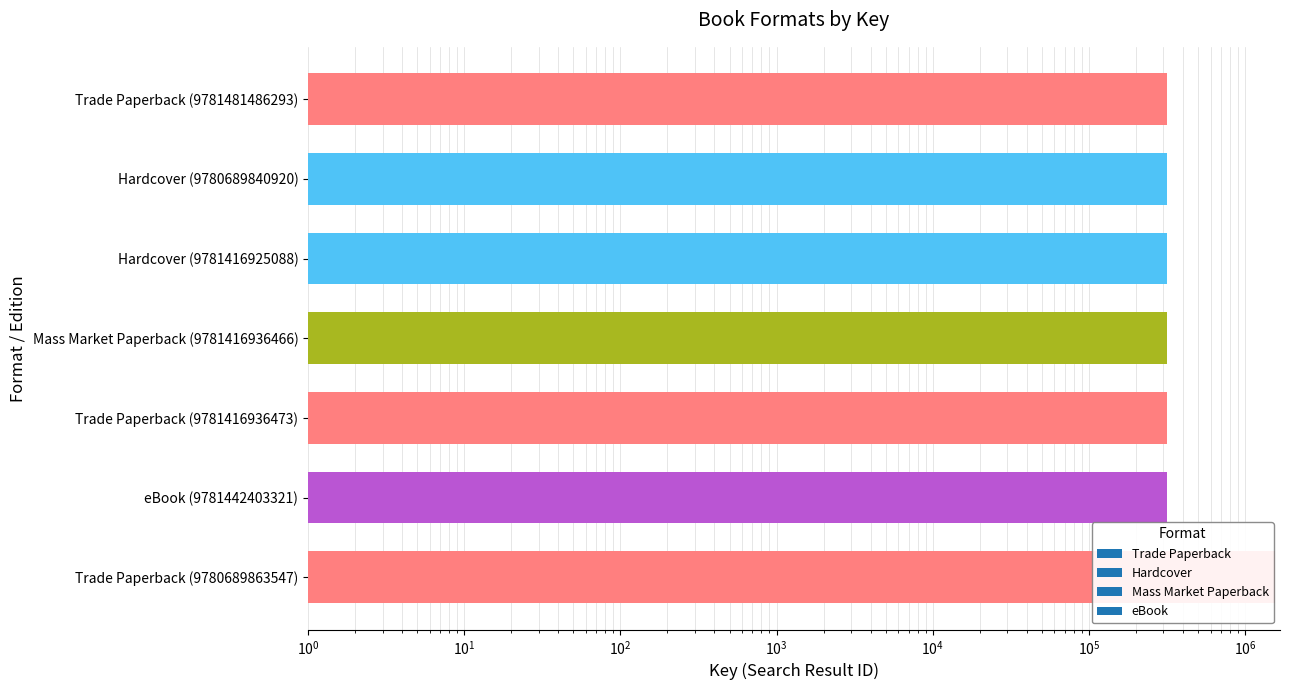

Between Trade Paperback (9781416936473) and Hardcover (9781416925088), which is larger?

Trade Paperback (9781416936473)